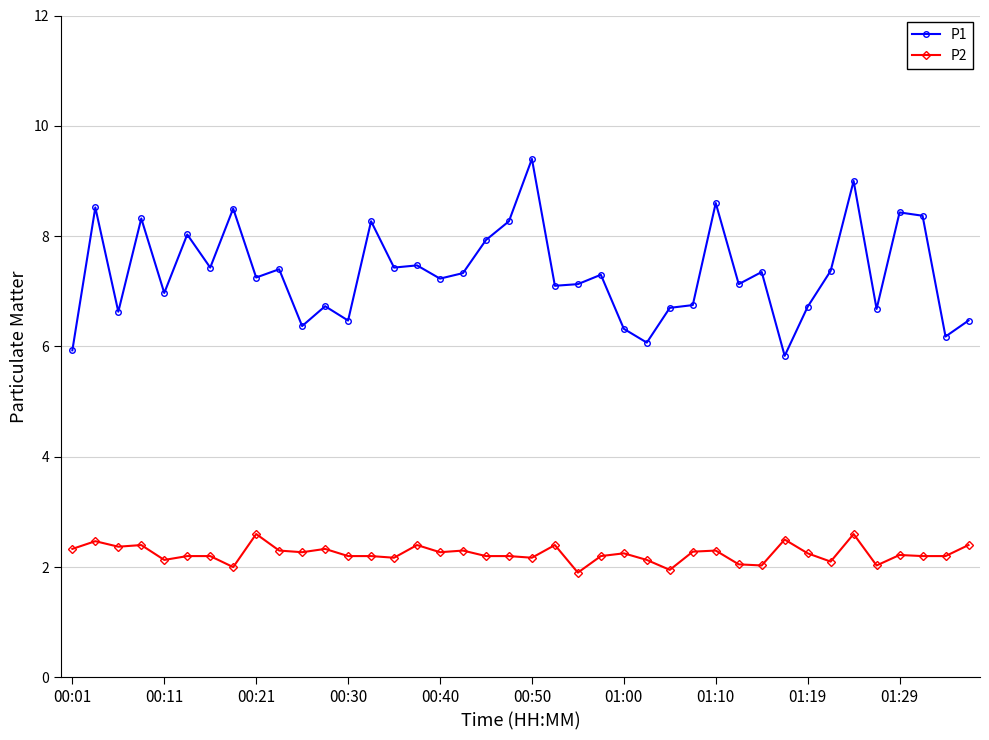

True or false: P1 has more than 0 points higher than both neighbors.

True